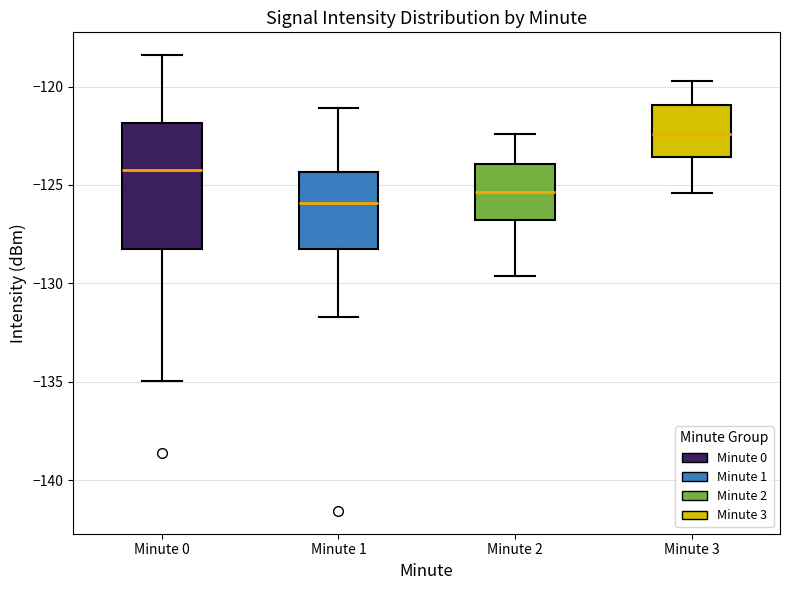

Which box is the tallest, from its lower edge to its upper edge?

Minute 0